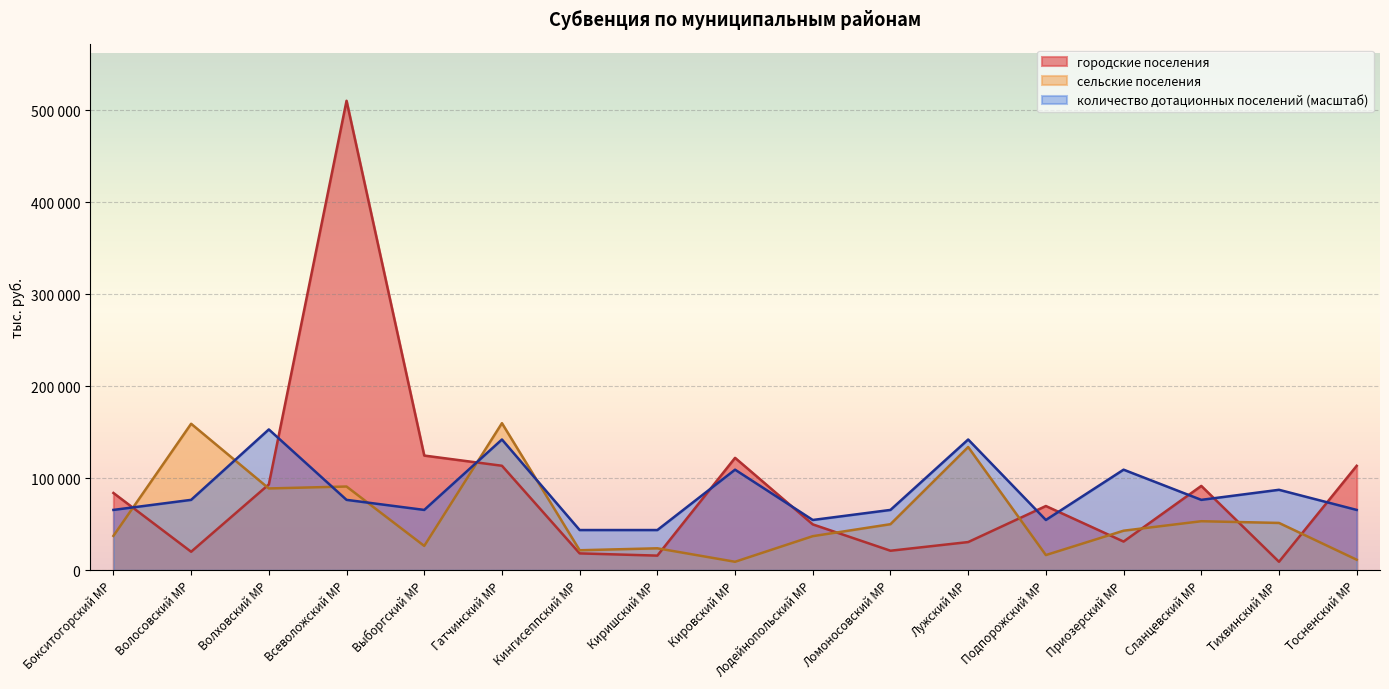

What is the sum of the городские поселения values at Всеволожский МР and Тосненский МР?

623729.8